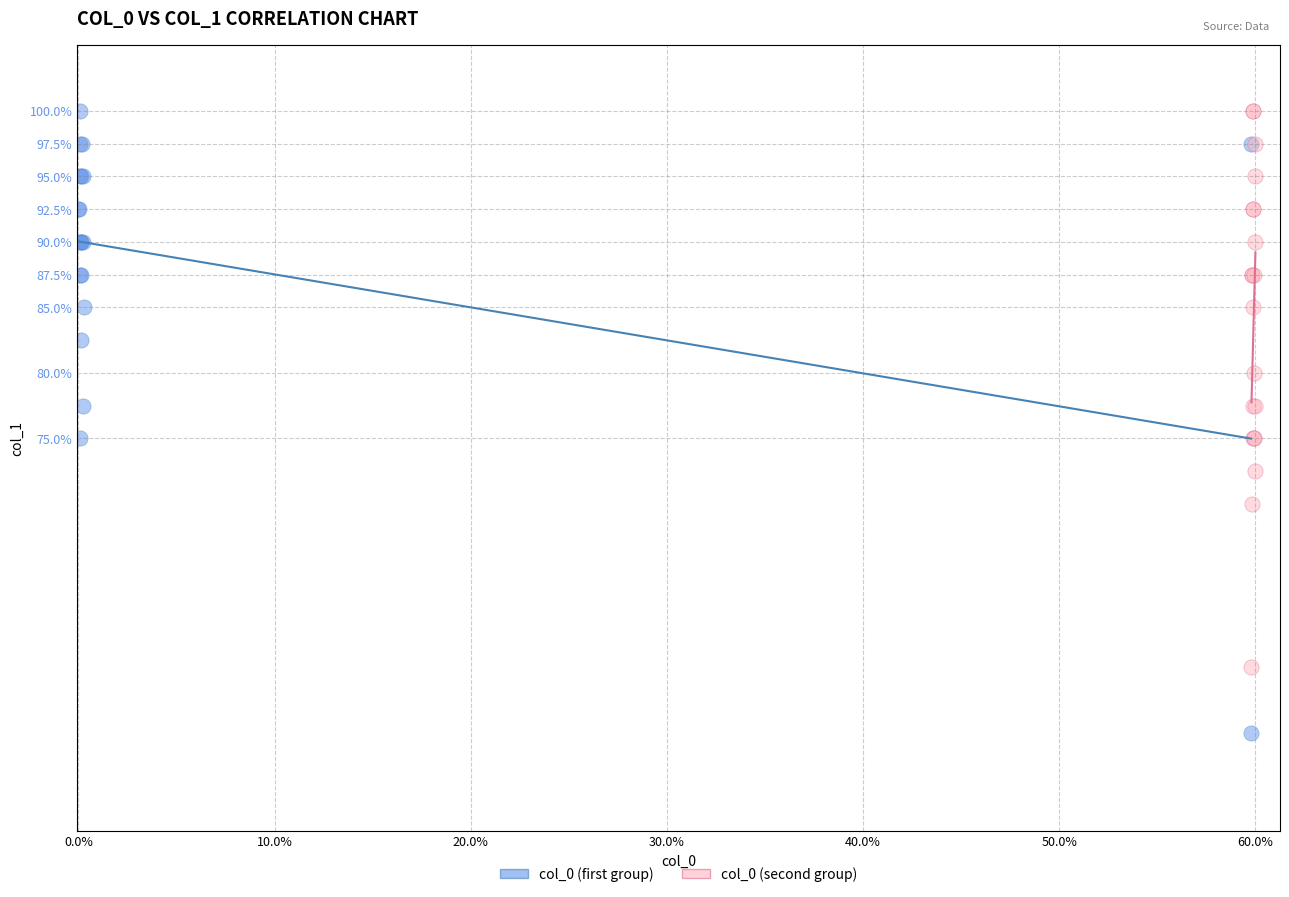

Which series has the widest spread of Y values?

col_0 (first group)